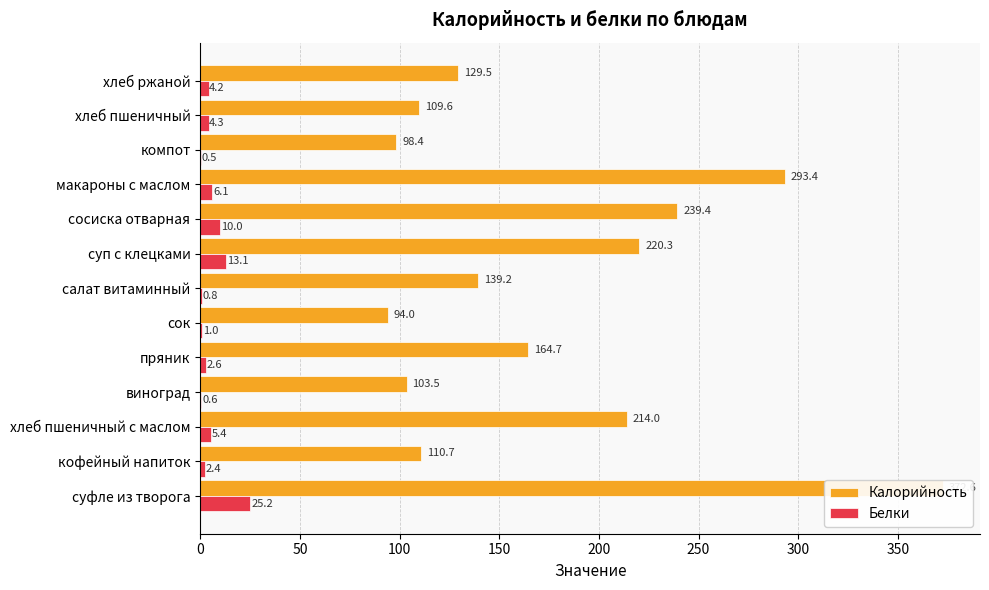

What is the smallest value displayed?

0.5